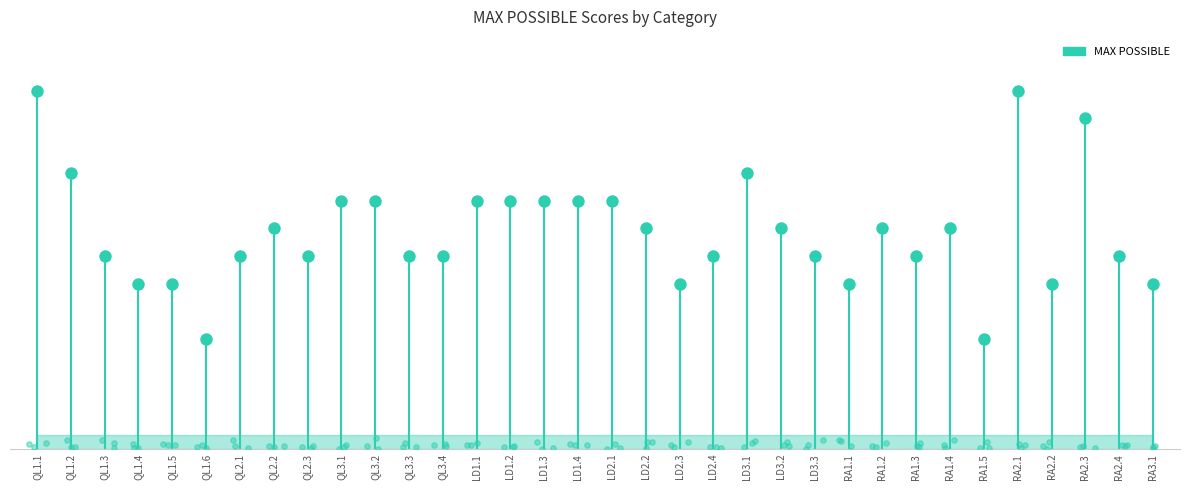

Approximately how many times larger is the value at LD3.3 compared to QL2.2?

0.9